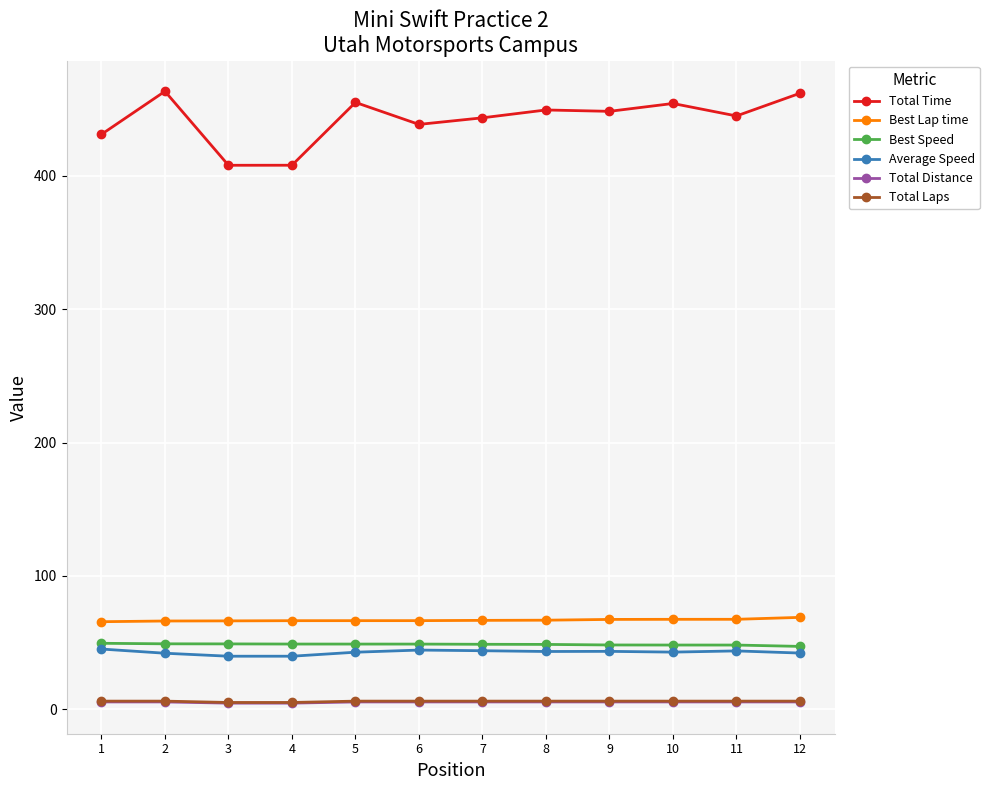

Which series has the largest range (max minus min)?

Total Time